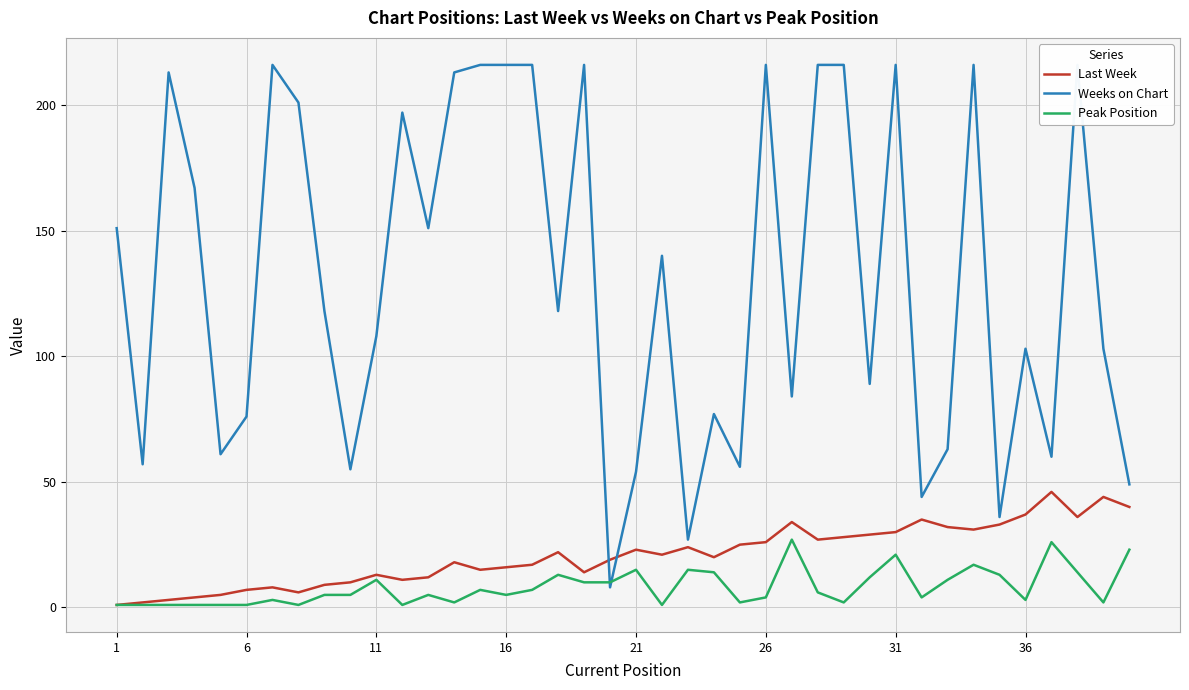

Is it true that Peak Position equals 24 at 21?

False